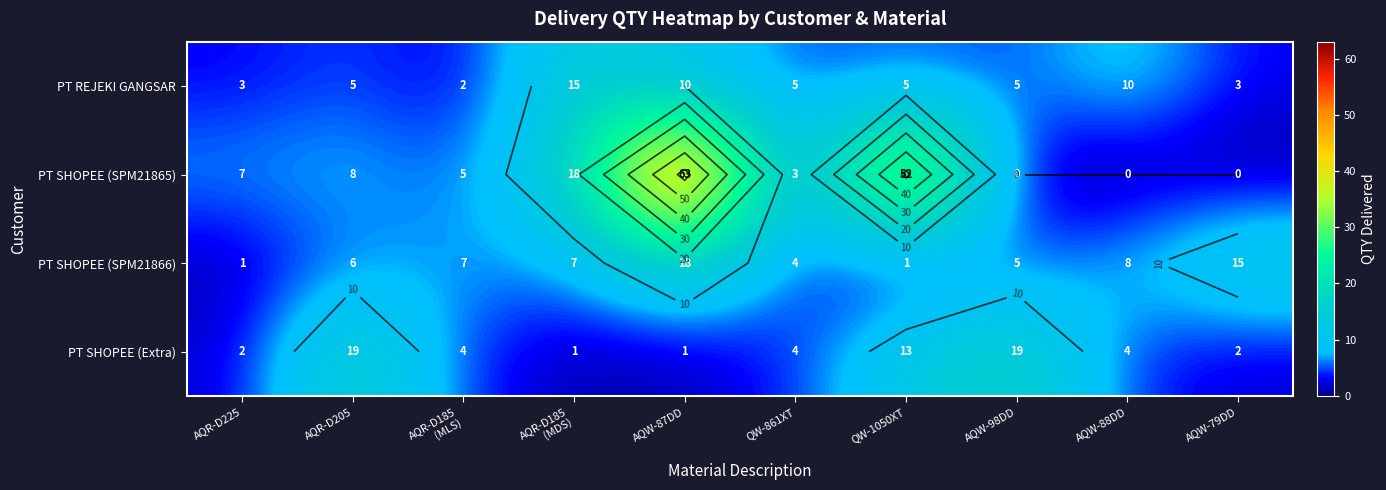

Which series has the largest total across all categories?

PT SHOPEE (SPM21865)